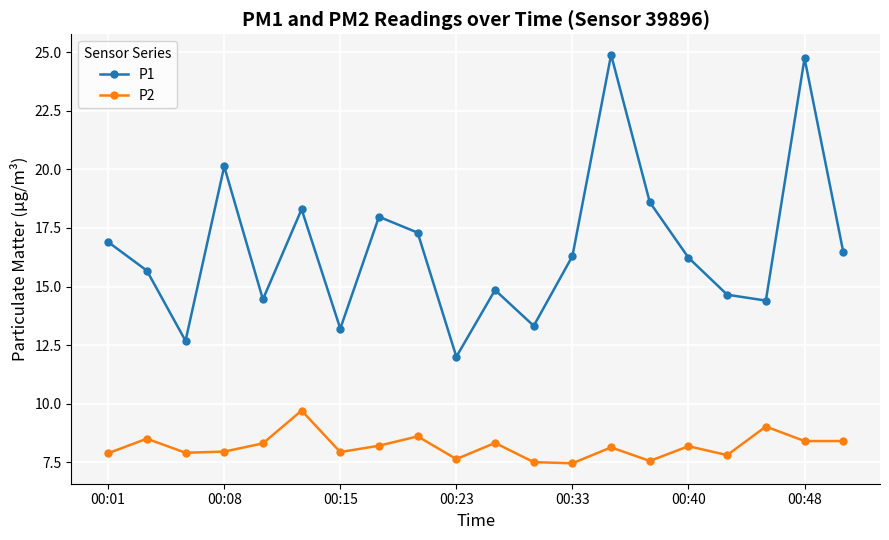

What is the difference between the maximum and second lowest values in the P2 series?

2.2